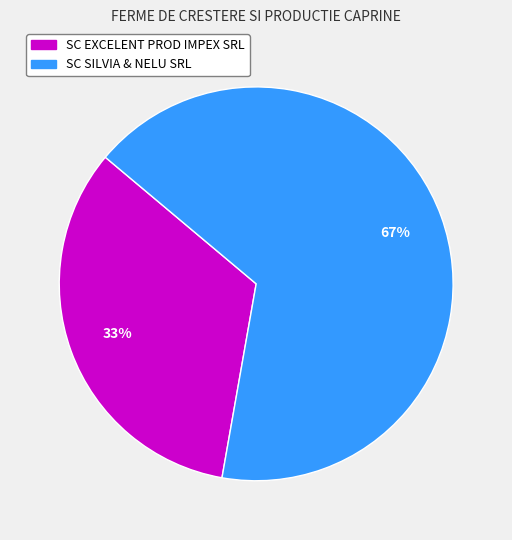

To the nearest percent, what is the combined percentage of SC EXCELENT PROD IMPEX SRL and SC SILVIA & NELU SRL?

100%